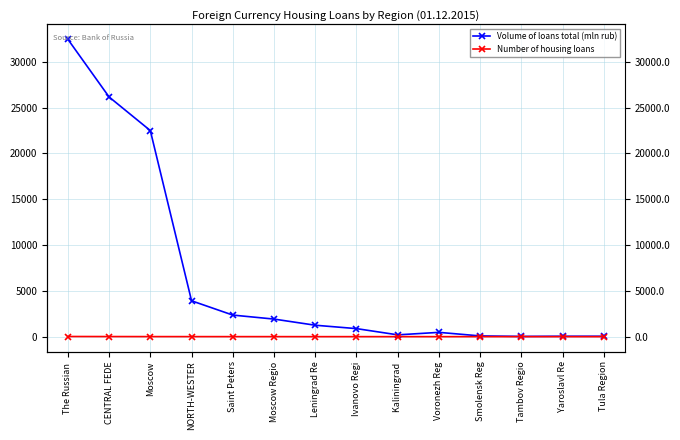

True or false: Number of housing loans and Volume of loans total (mln rub) cross at least once.

False